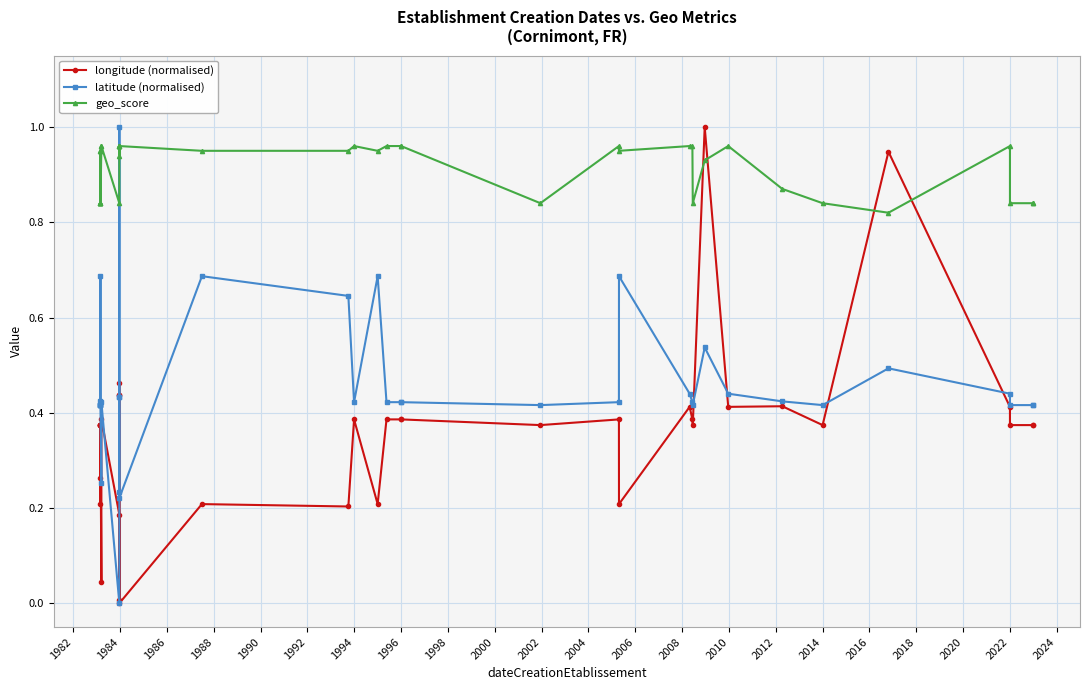

What is the difference between the second highest and minimum values in the longitude (normalised) series?

0.9